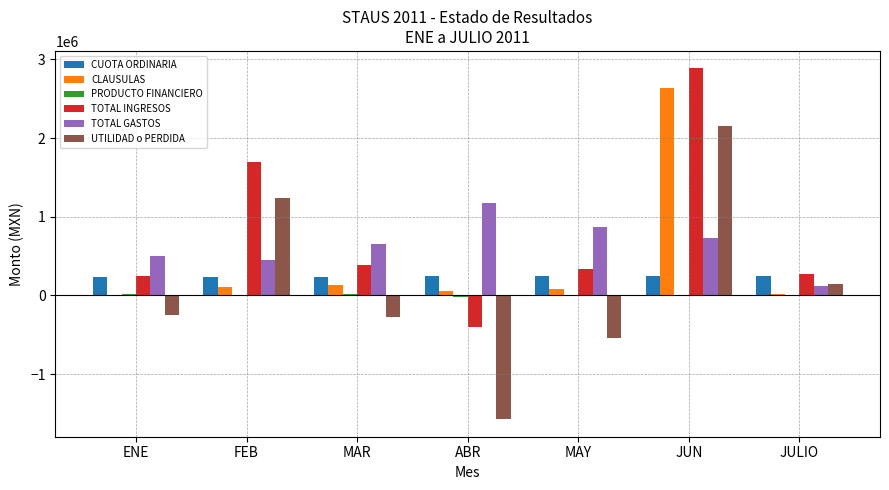

Is the value of TOTAL GASTOS at JULIO greater than the value of CUOTA ORDINARIA at FEB?

No